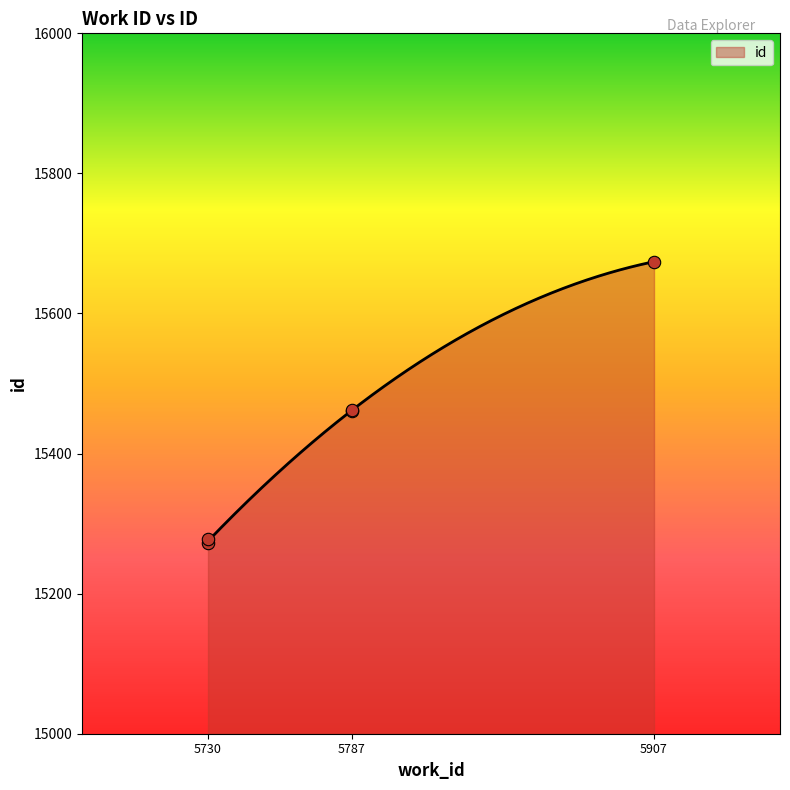

Between 5787 and 5787, which is larger?

5787